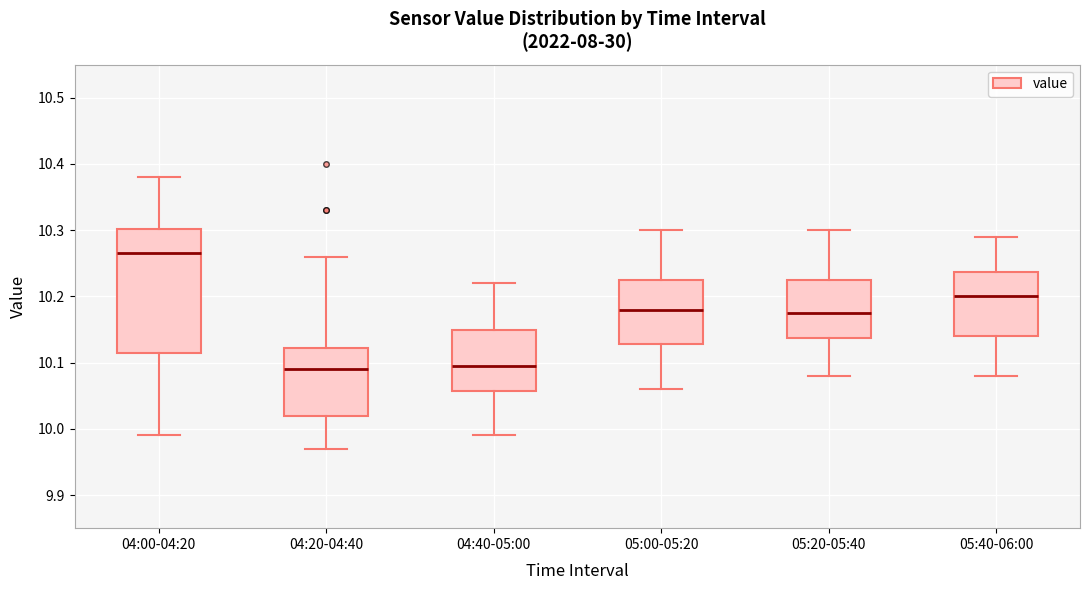

Reading left to right, transcribe this box plot: for each box, give where its median line is, the range the box spans, and where its two whiskers end, as read against the y-axis. The values are not printed on the chart, so give them approximately, as read against the axis.

04:00-04:20: median 10.27, box 10.12 to 10.30, whiskers 9.99 to 10.38
04:20-04:40: median 10.09, box 10.02 to 10.12, whiskers 9.97 to 10.26
04:40-05:00: median 10.10, box 10.06 to 10.15, whiskers 9.99 to 10.22
05:00-05:20: median 10.18, box 10.13 to 10.23, whiskers 10.06 to 10.30
05:20-05:40: median 10.18, box 10.14 to 10.23, whiskers 10.08 to 10.30
05:40-06:00: median 10.20, box 10.14 to 10.24, whiskers 10.08 to 10.29